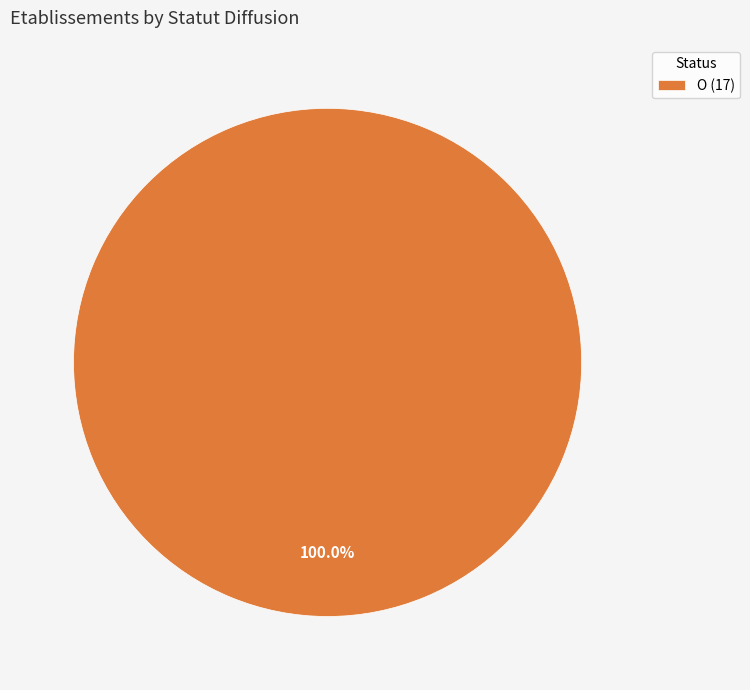

Rank the categories by value from highest to lowest.

O (17)